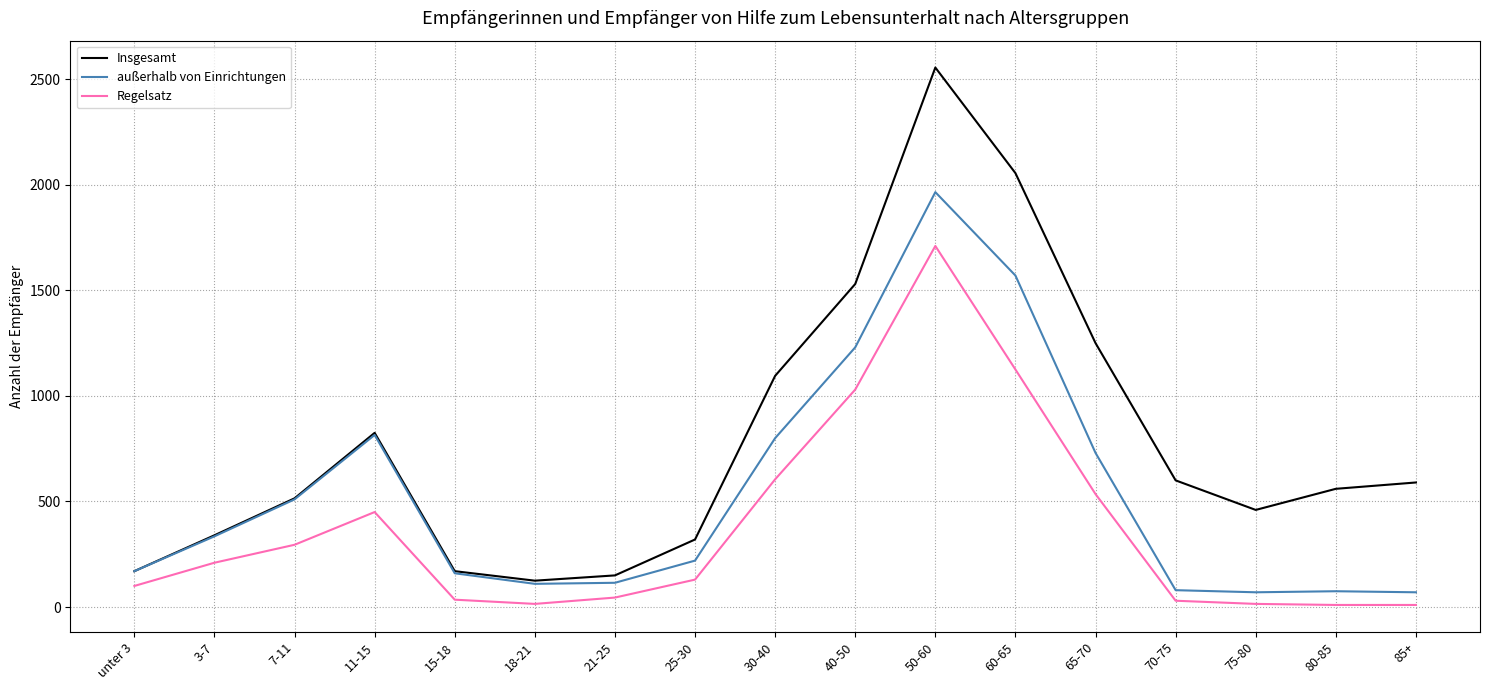

Which series has the largest range (max minus min)?

Insgesamt